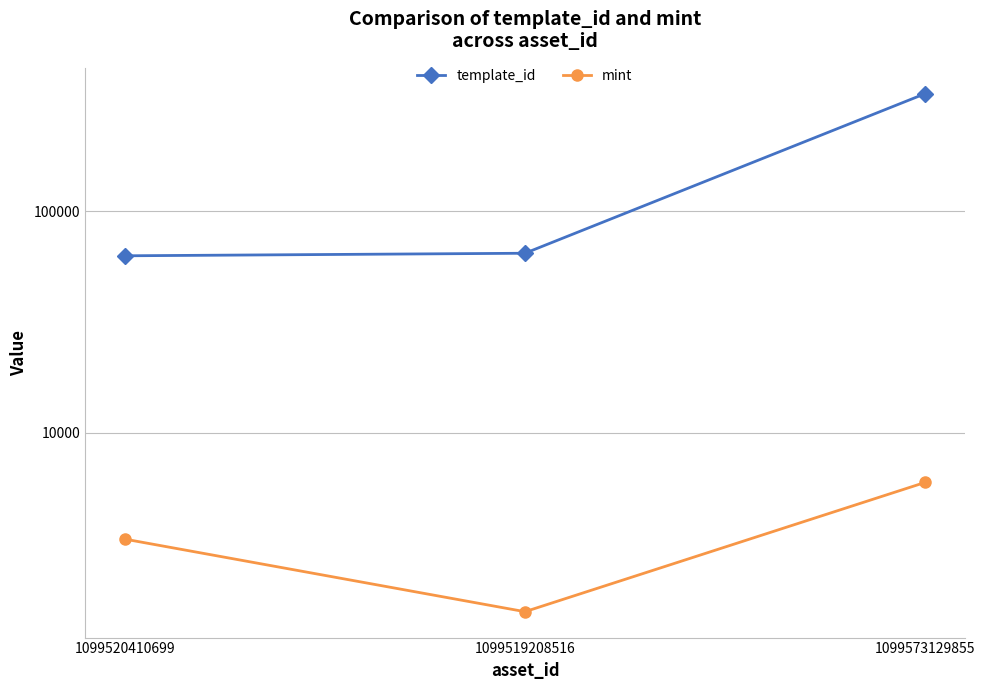

What is the sum of the template_id values at 1099573129855 and 1099519208516?

403888